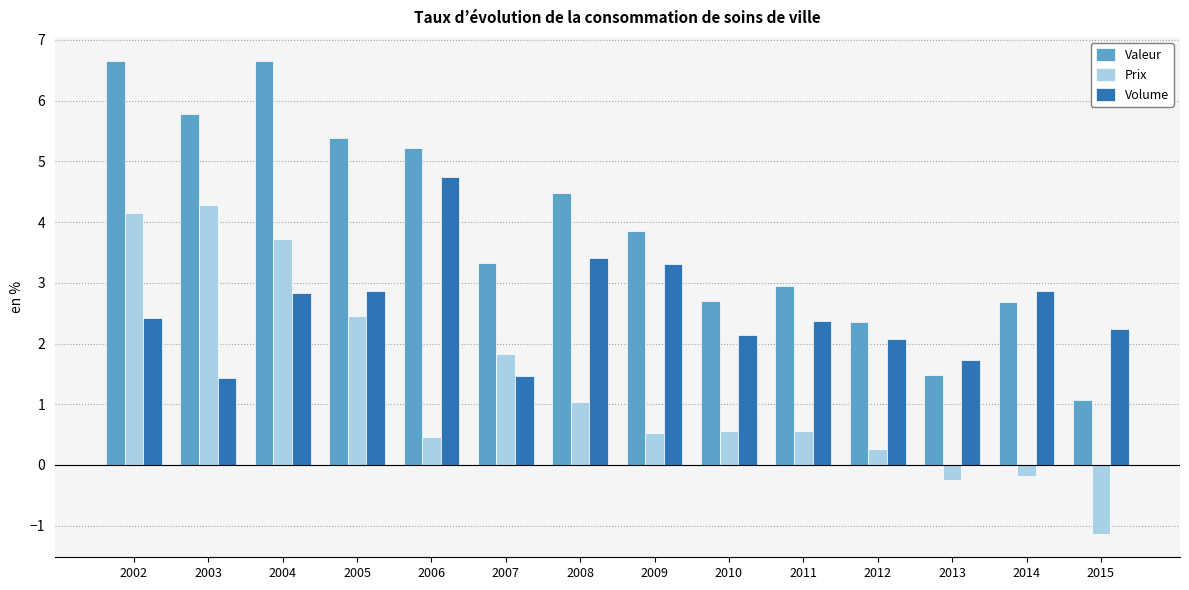

What is the approximate value of Volume at 2006?

4.7